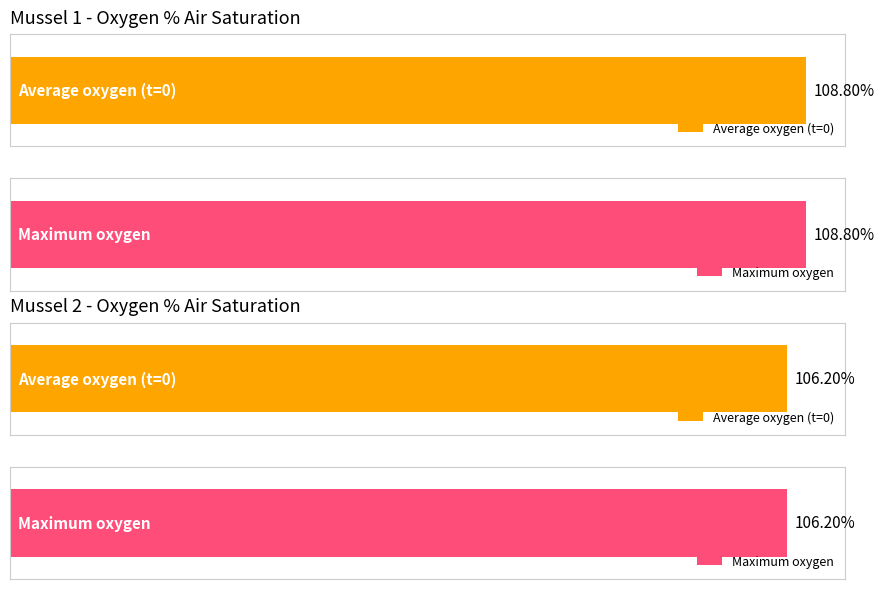

Rank the series by their maximum value, from lowest to highest.

Mussel 2 - oxygen/% airsatur., Mussel 1 - oxygen/% airsatur.